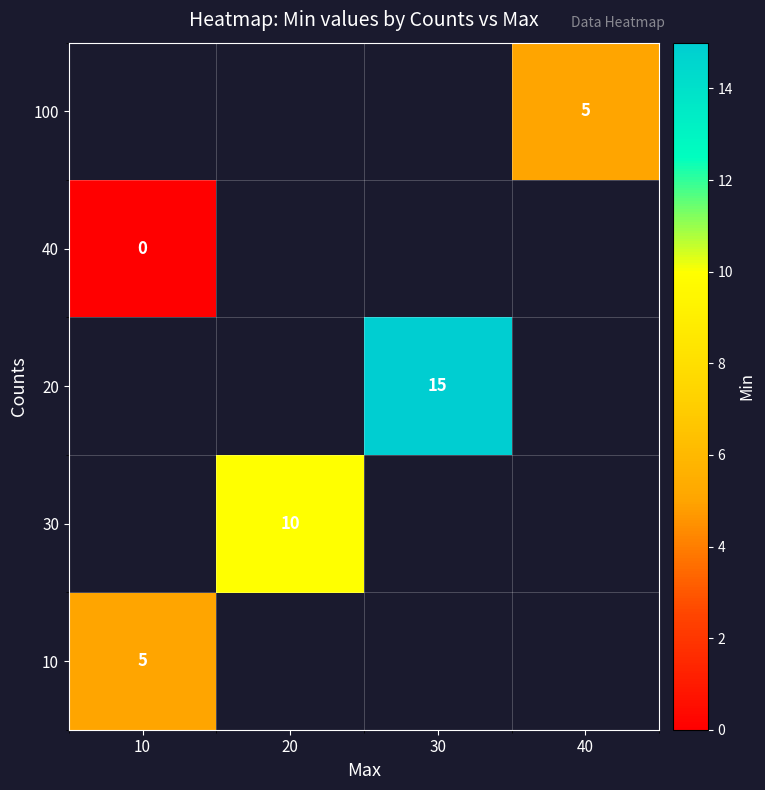

Is it true that 20 equals 6 at 30?

False